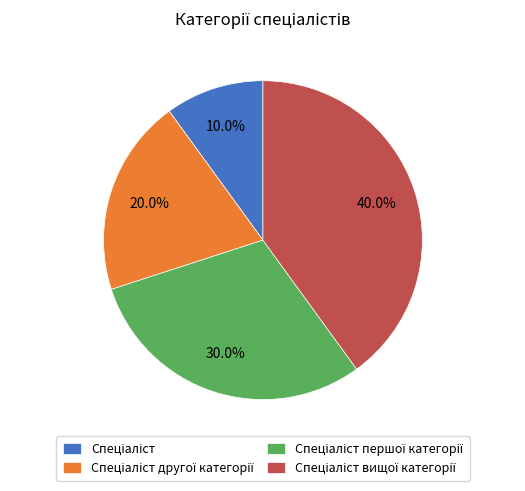

Is there any slice that represents more than half of the pie?

No